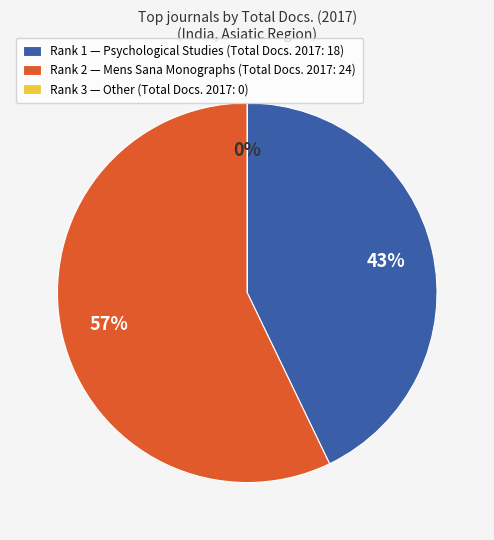

Between Mens Sana Monographs and Other, which is larger?

Mens Sana Monographs